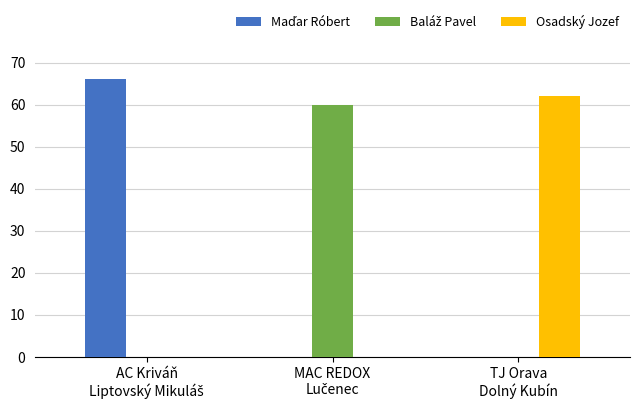

What is the highest value of the Osadský Jozef series?

62